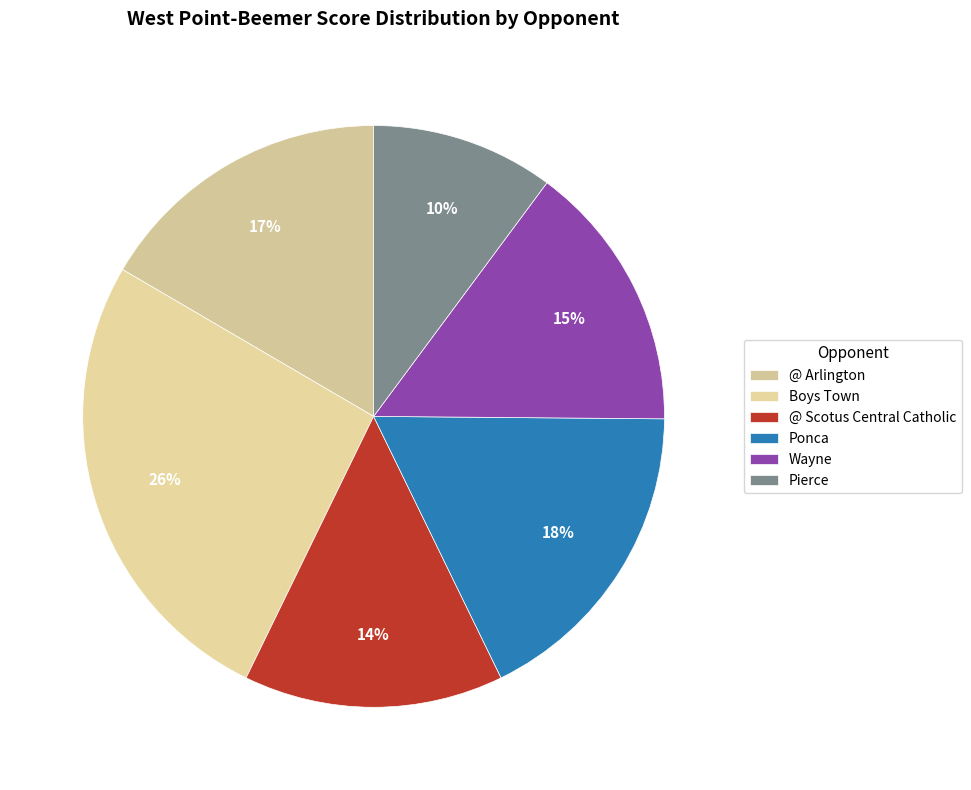

How many segments does this pie chart have?

6